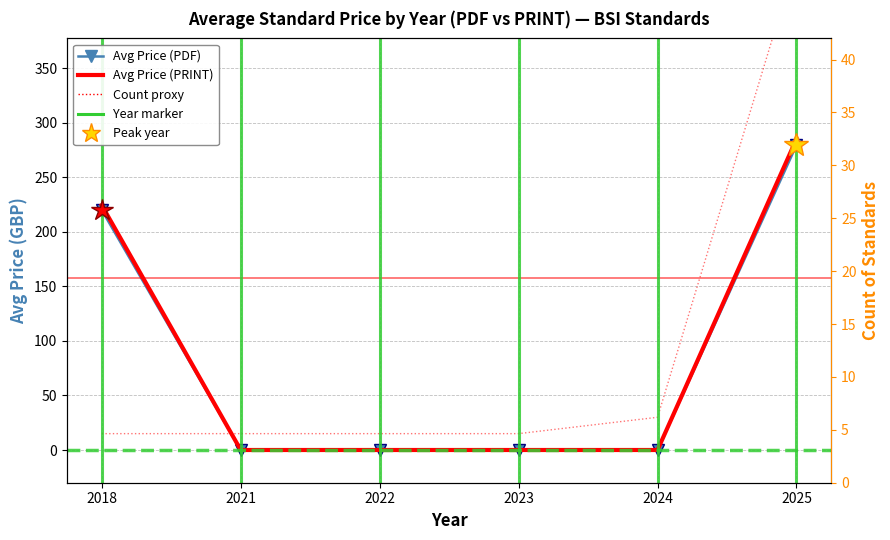

Which has a higher value, 2023 or 2022?

2023